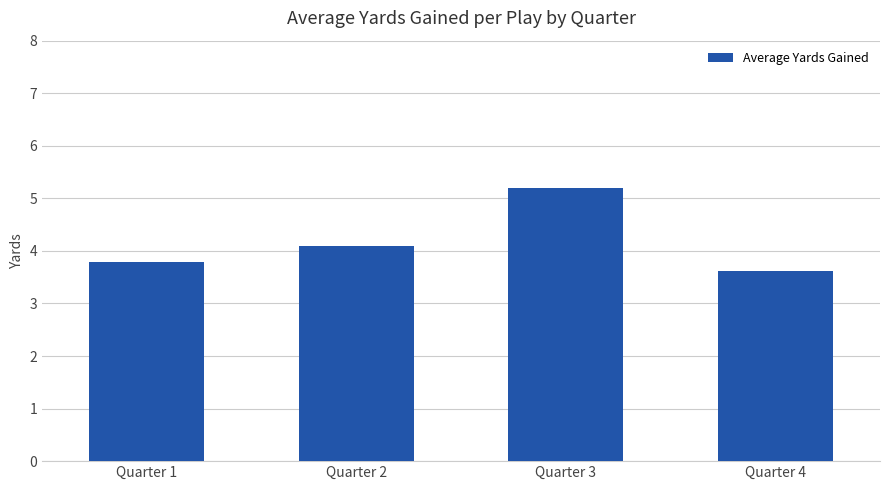

List the labels in order of value, largest first.

Quarter 3, Quarter 2, Quarter 1, Quarter 4